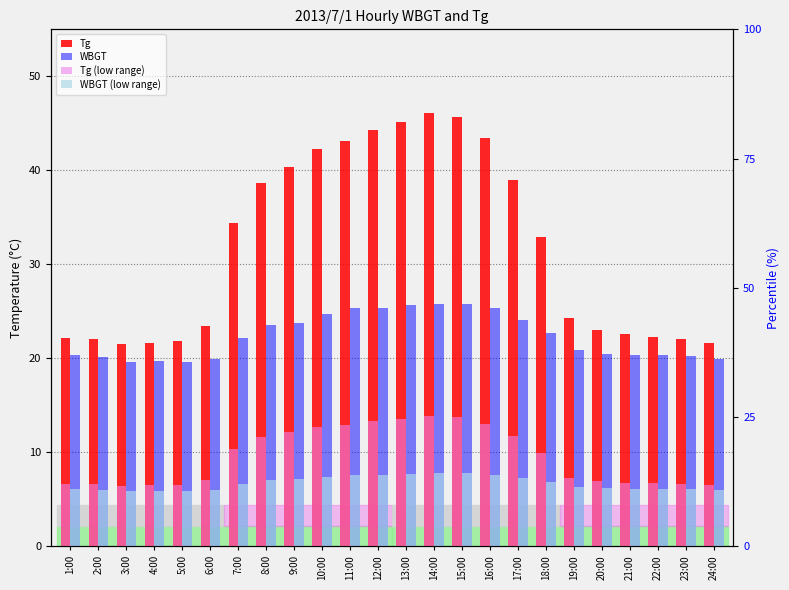

Rank the series by their maximum value, from highest to lowest.

Tg, WBGT, Tg (low range), WBGT (low range)